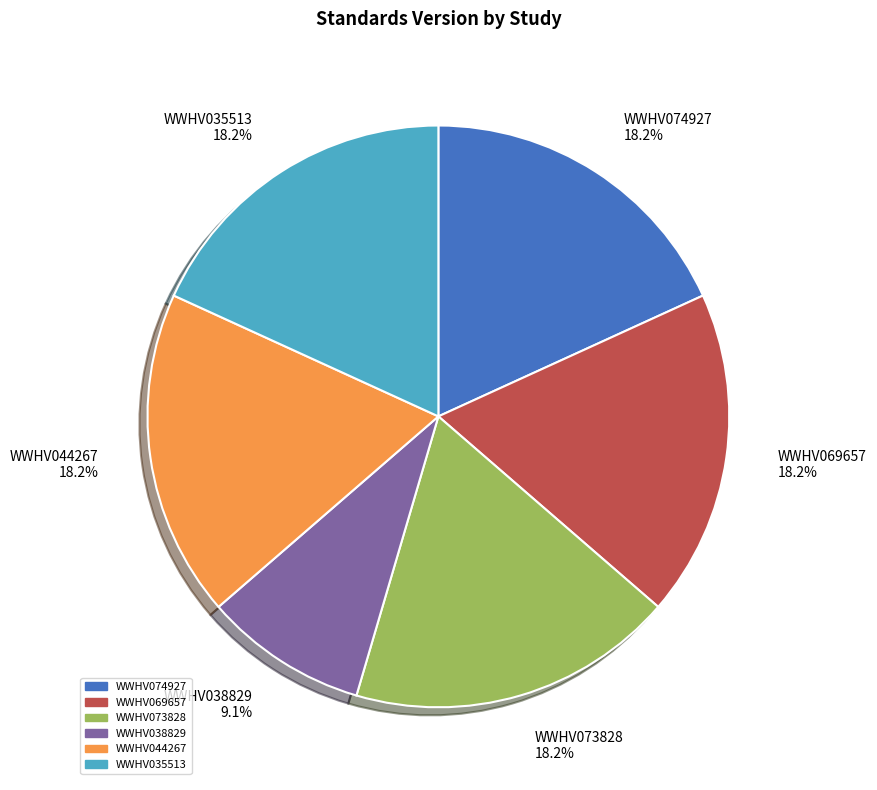

What is the ratio of the value at WWHV035513 to the value at WWHV073828?

1.0